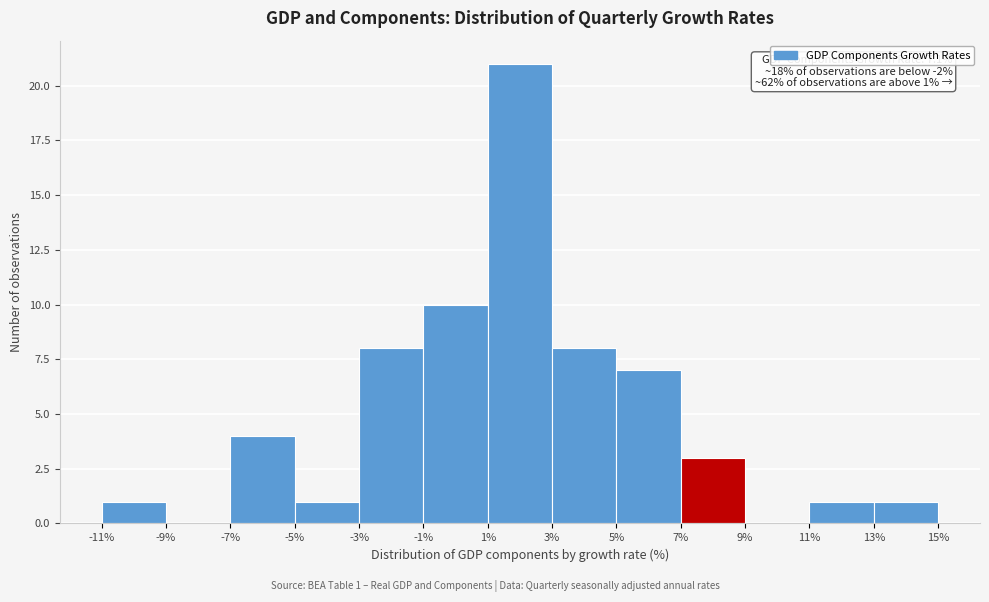

Over which range of the x-axis is the bar tallest?

1% to 3%